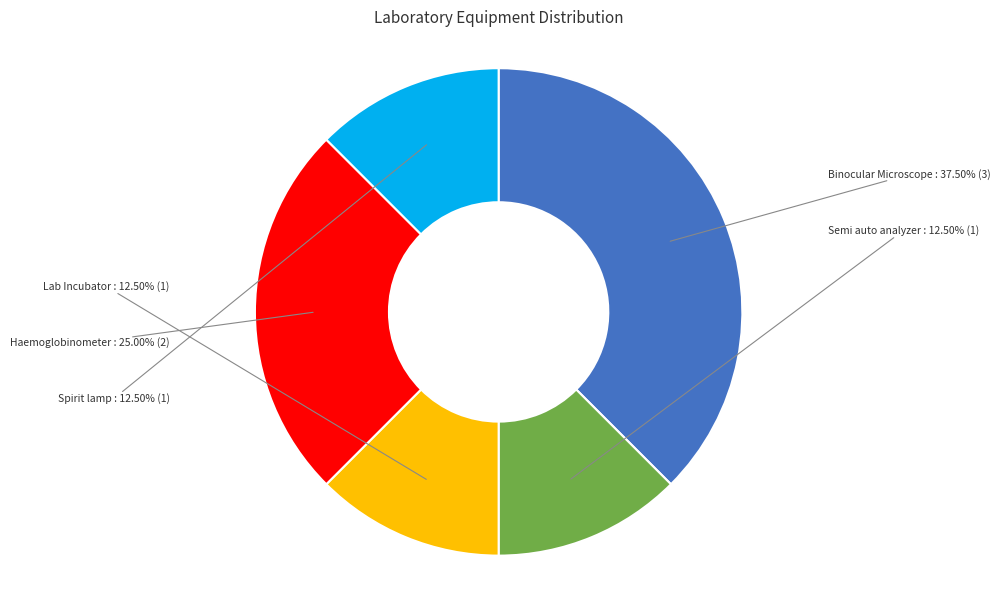

Is the sum of Spirit lamp and Semi auto analyzer greater than half?

No